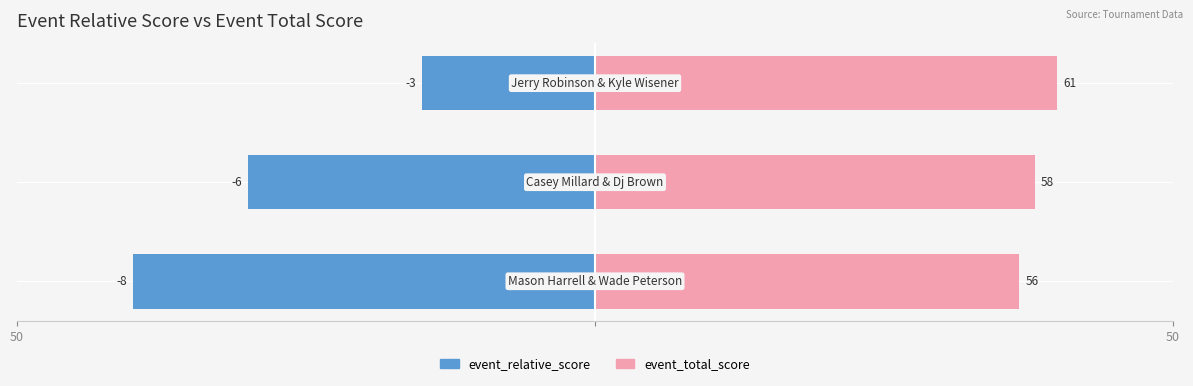

Rank the series by their average value, from highest to lowest.

event_total_score, event_relative_score